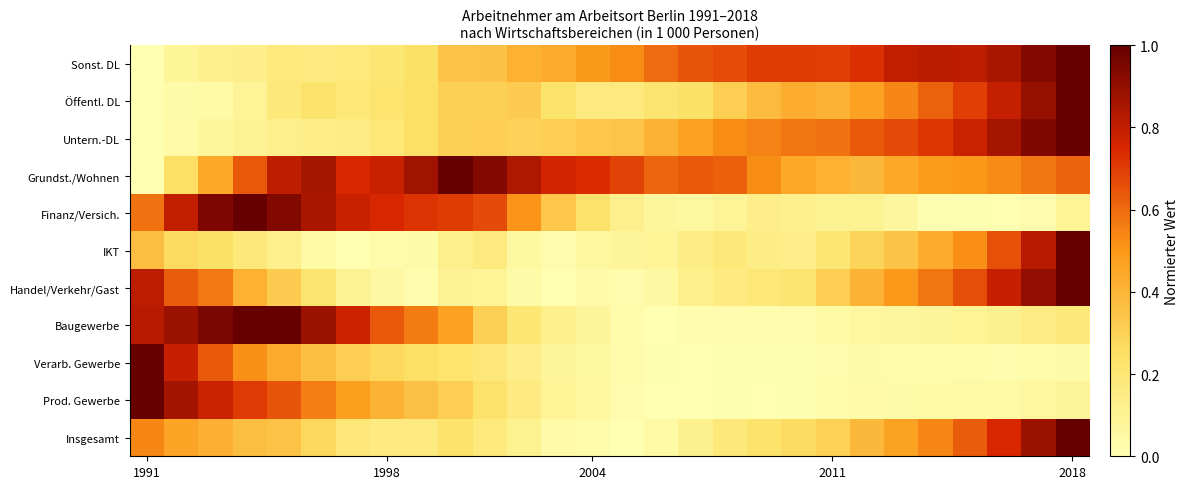

Reading left to right, transcribe all the data shown in this chart.

Insgesamt: 0.5	0.5	0.4	0.4	0.4	0.3	0.2	0.2	0.2	0.2	0.2	0.1	0.0	0.0	0.0	0.0	0.1	0.2	0.2	0.3	0.3	0.4	0.5	0.5	0.6	0.7	0.9	1.0
Prod. Gewerbe: 1.0	0.9	0.8	0.7	0.6	0.6	0.5	0.4	0.4	0.3	0.2	0.2	0.1	0.1	0.0	0.0	0.0	0.0	0.0	0.0	0.0	0.0	0.0	0.0	0.0	0.0	0.1	0.1
Verarb. Gewerbe: 1.0	0.8	0.6	0.5	0.4	0.4	0.3	0.3	0.2	0.2	0.2	0.1	0.1	0.1	0.0	0.0	0.0	0.0	0.0	0.0	0.0	0.0	0.0	0.0	0.0	0.0	0.0	0.0
Baugewerbe: 0.8	0.9	1.0	1.0	1.0	0.9	0.8	0.6	0.6	0.5	0.3	0.2	0.1	0.1	0.0	0.0	0.0	0.0	0.0	0.0	0.0	0.1	0.1	0.1	0.1	0.1	0.2	0.2
Handel/Verkehr/Gast: 0.8	0.6	0.6	0.4	0.3	0.2	0.1	0.1	0.0	0.1	0.1	0.0	0.0	0.0	0.0	0.1	0.1	0.2	0.2	0.2	0.3	0.4	0.5	0.6	0.7	0.8	0.9	1.0
IKT: 0.4	0.3	0.2	0.2	0.1	0.0	0.0	0.0	0.0	0.1	0.2	0.1	0.0	0.1	0.1	0.1	0.1	0.2	0.1	0.1	0.2	0.3	0.3	0.4	0.5	0.7	0.8	1.0
Finanz/Versich.: 0.6	0.8	0.9	1.0	0.9	0.9	0.8	0.7	0.7	0.7	0.7	0.5	0.3	0.2	0.1	0.1	0.1	0.1	0.1	0.1	0.1	0.1	0.1	0.0	0.0	0.0	0.0	0.1
Grundst./Wohnen: 0.0	0.3	0.4	0.6	0.8	0.9	0.7	0.8	0.9	1.0	0.9	0.8	0.8	0.7	0.7	0.6	0.6	0.6	0.5	0.4	0.4	0.4	0.4	0.5	0.5	0.5	0.6	0.6
Untern.-DL: 0.0	0.0	0.1	0.1	0.1	0.1	0.2	0.2	0.2	0.3	0.3	0.3	0.3	0.3	0.3	0.4	0.5	0.5	0.6	0.6	0.6	0.6	0.7	0.7	0.8	0.9	0.9	1.0
Öffentl. DL: 0.0	0.0	0.0	0.1	0.2	0.2	0.2	0.2	0.2	0.3	0.3	0.3	0.2	0.2	0.2	0.2	0.2	0.3	0.4	0.4	0.4	0.5	0.5	0.6	0.7	0.8	0.9	1.0
Sonst. DL: 0.0	0.1	0.1	0.1	0.2	0.2	0.2	0.2	0.2	0.4	0.4	0.4	0.4	0.5	0.5	0.6	0.6	0.7	0.7	0.7	0.7	0.7	0.8	0.8	0.8	0.9	0.9	1.0